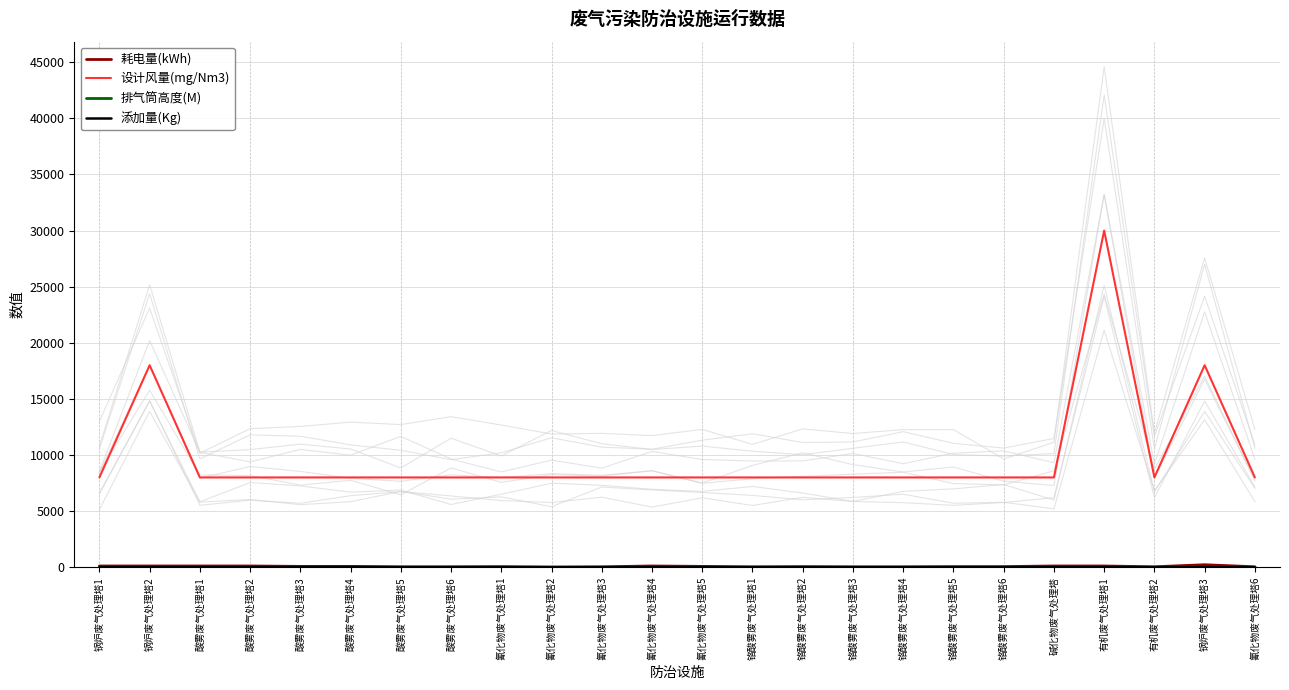

Where is 添加量(Kg) nearest to the value 2?

碱化物废气处理塔